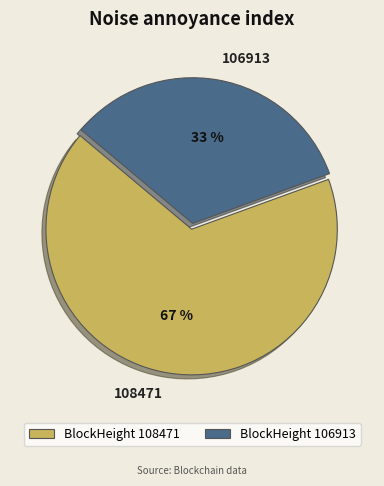

Is the sum of 108471 and 106913 greater than half?

Yes